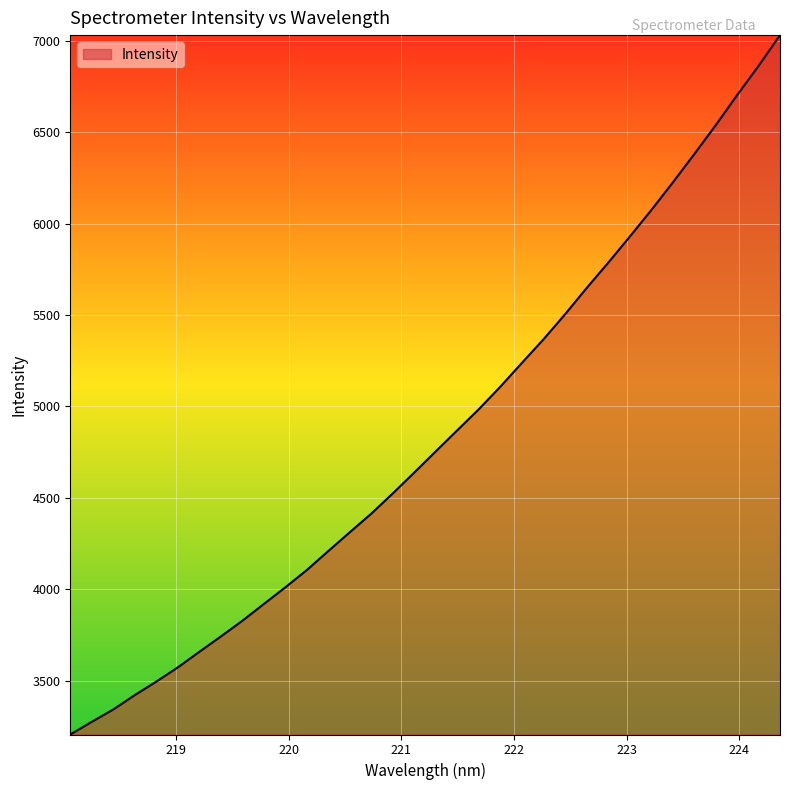

What is the difference between the maximum and minimum values?

3826.8